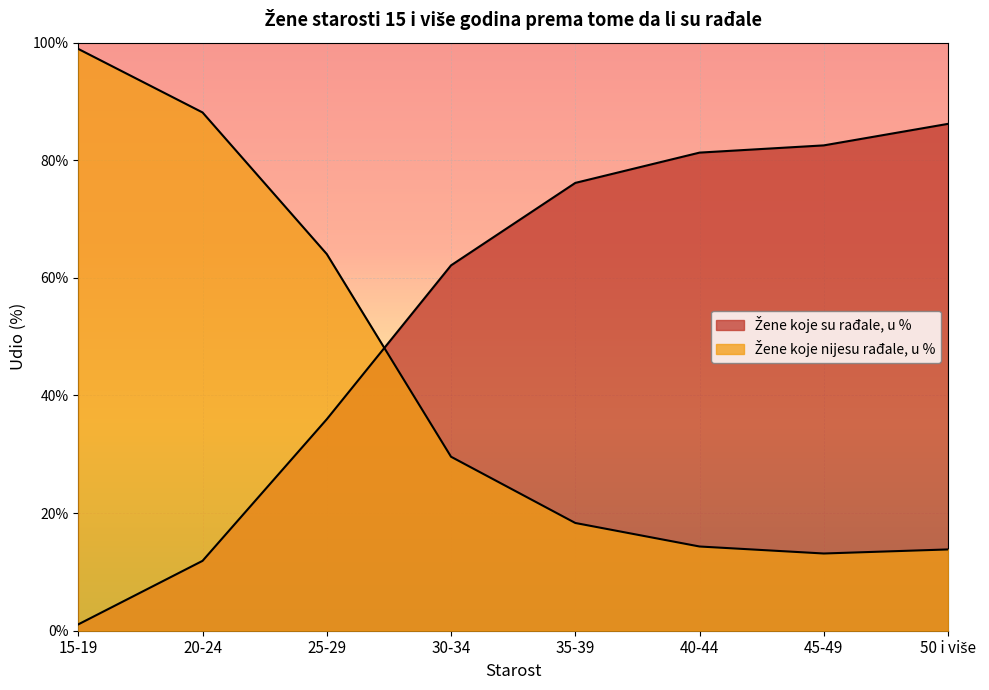

In Žene koje nijesu rađale, u %, how many points are lower than both neighbors (excluding endpoints)?

1